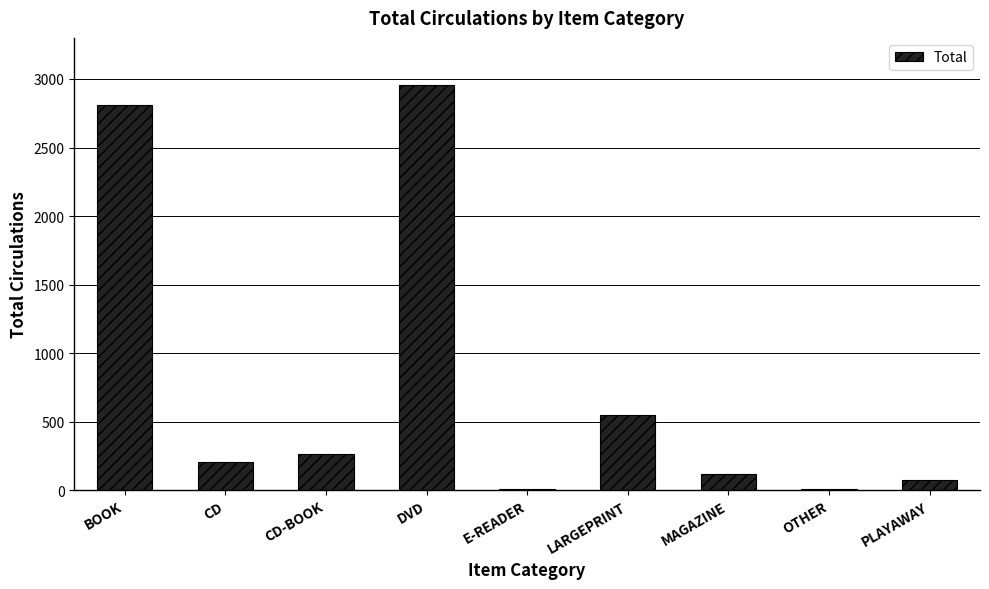

What is the maximum value shown in the chart?

2955